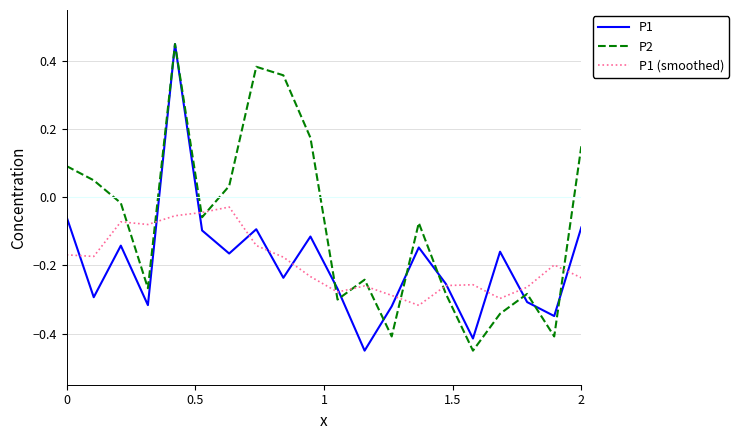

What are all the series names shown in the legend?

P1, P2, P1 (smoothed)